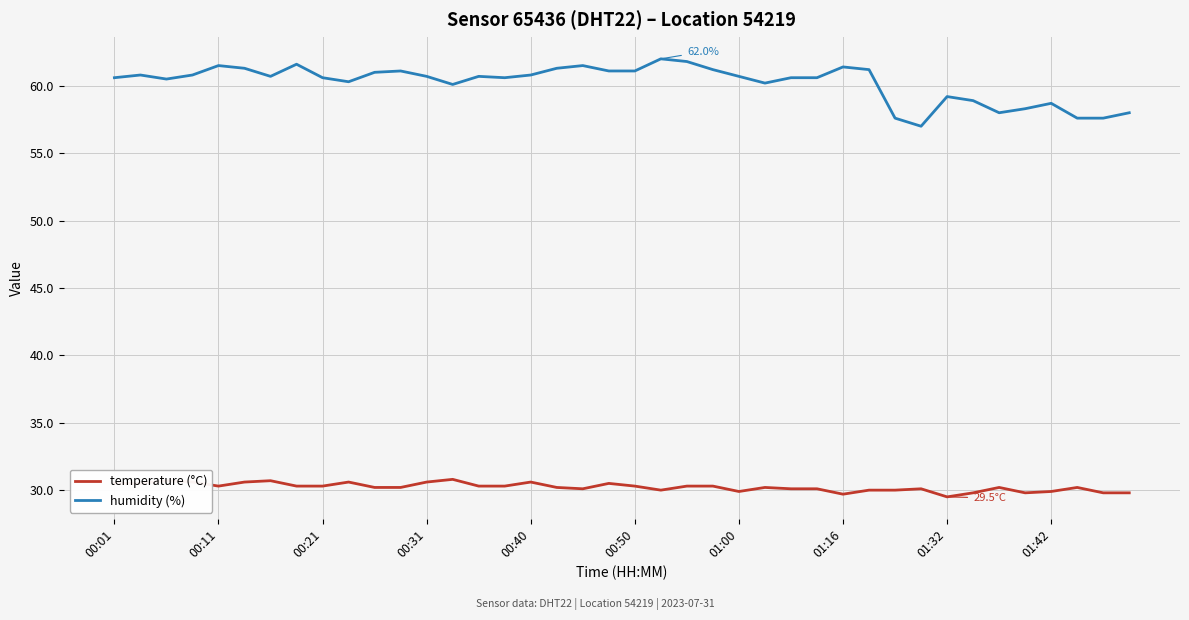

What is the average value of the temperature (°C) series?

30.2